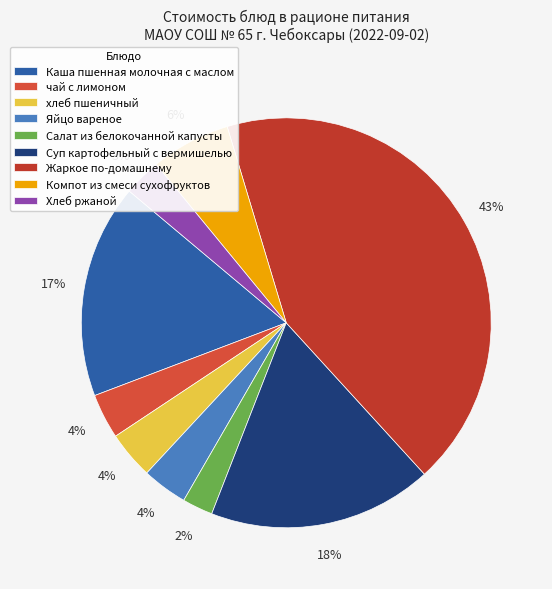

Which slice is the smallest?

Салат из белокочанной капусты